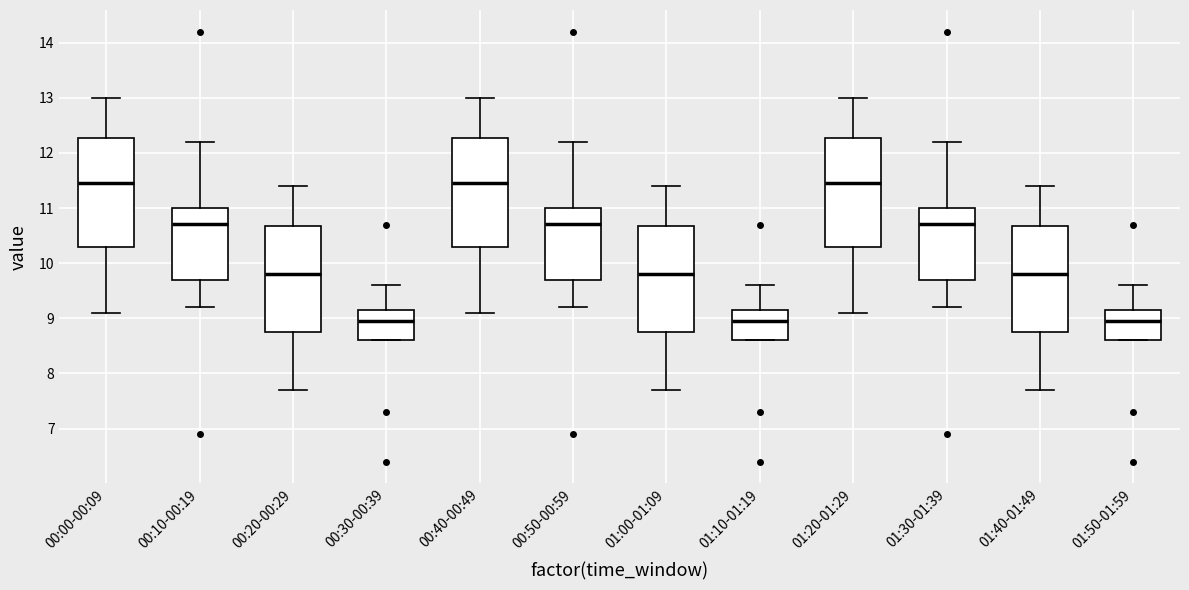

Where is the upper edge of the box for 01:50-01:59 on the y-axis? The values are not printed on the chart, so give them approximately, as read against the axis.

9.2